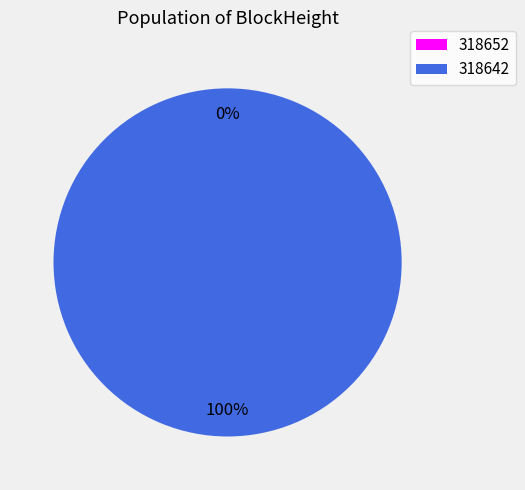

To the nearest percent, what is the average slice percentage?

50%